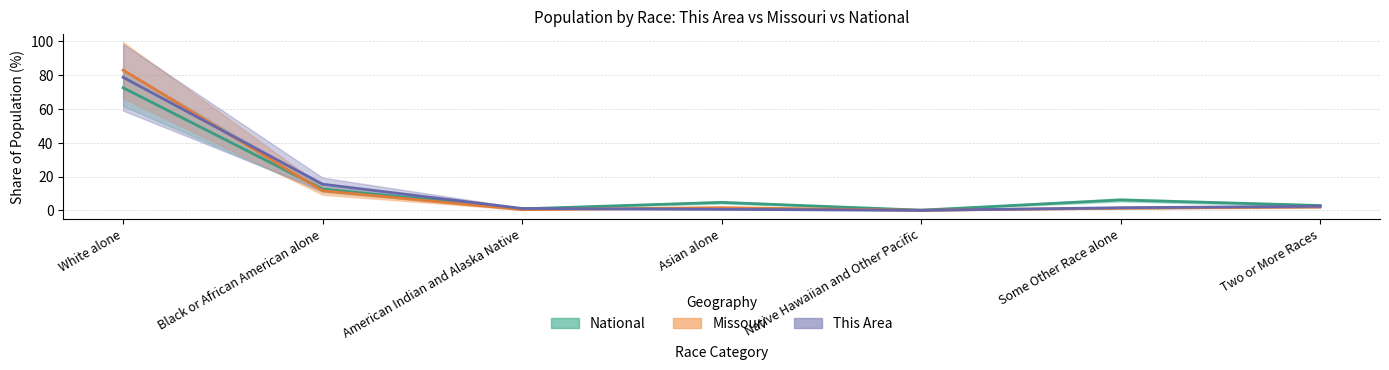

At how many categories does at least one series exceed 55?

1